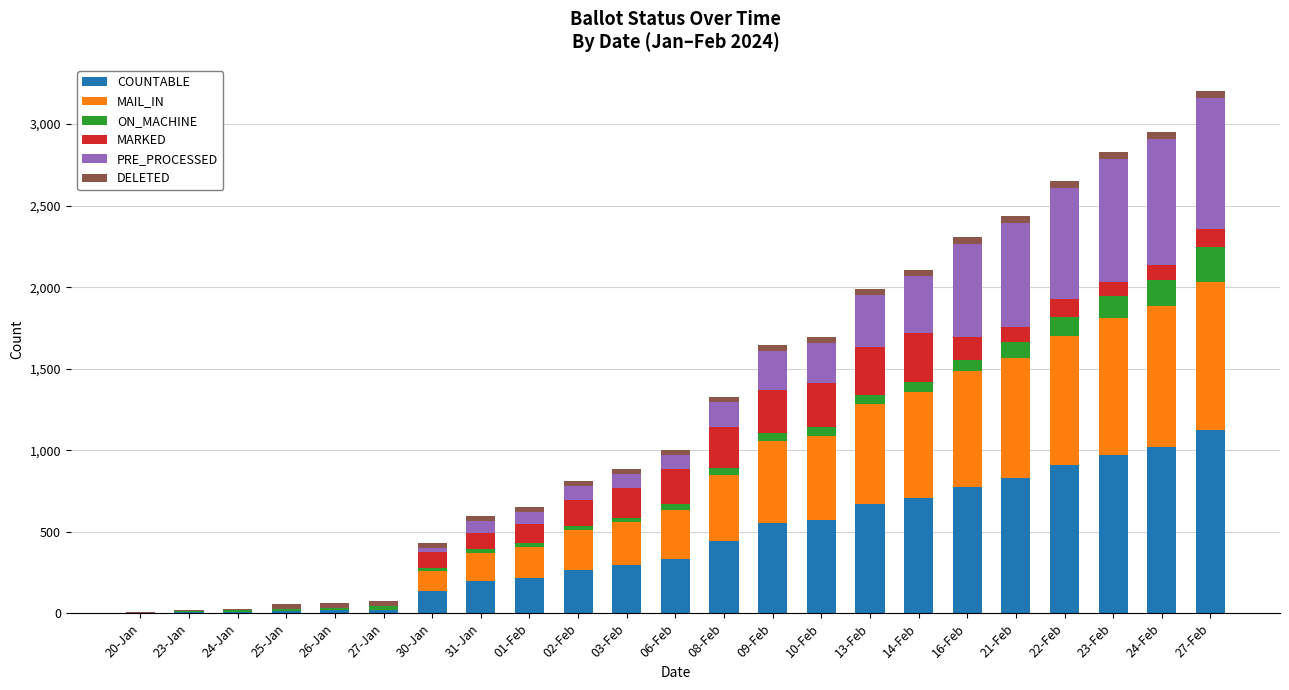

What is the highest value of the COUNTABLE series?

1124